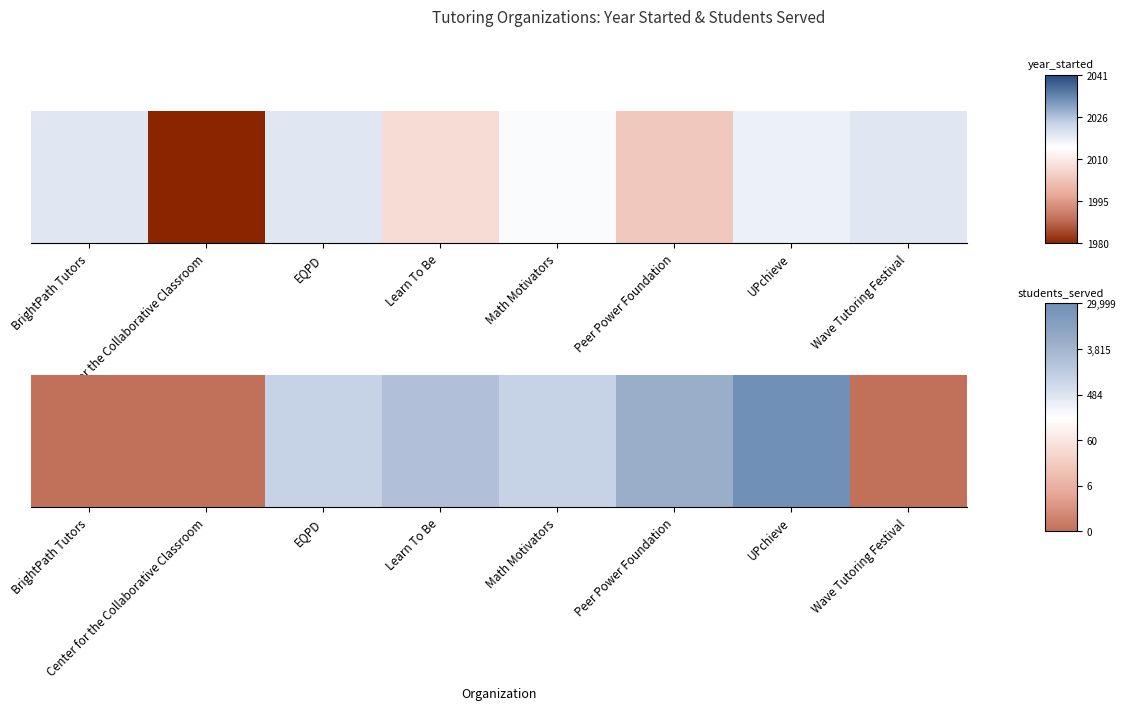

Where is the data nearest to the value 5?

EQPD